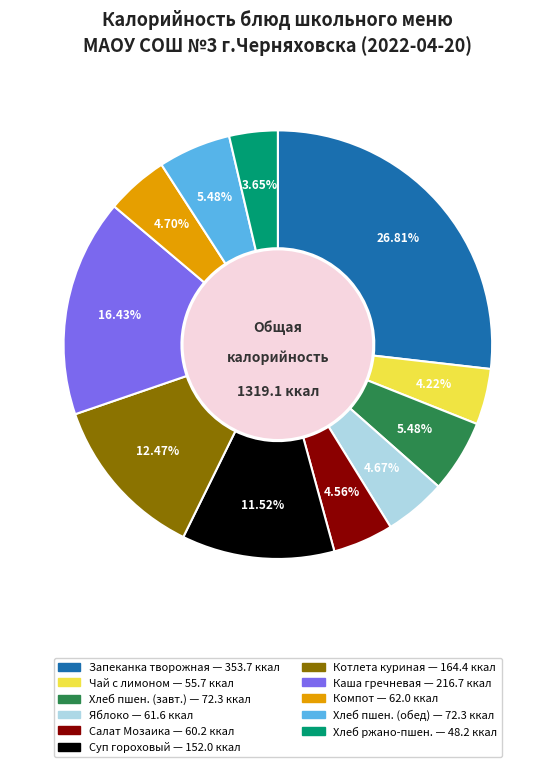

Is there any slice that represents more than half of the pie?

No